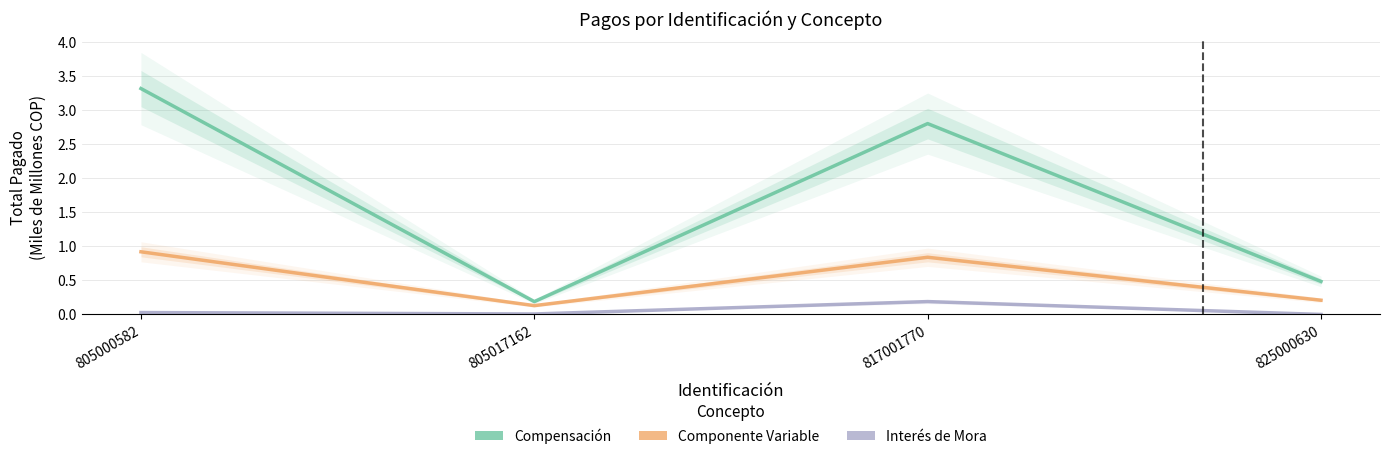

Where does the Compensación series first go above 2?

805000582